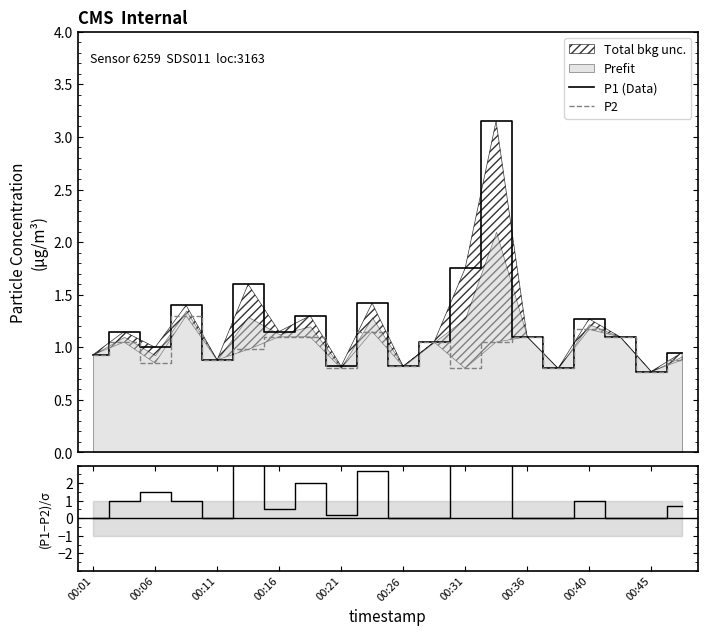

How many data points does each series have?

20